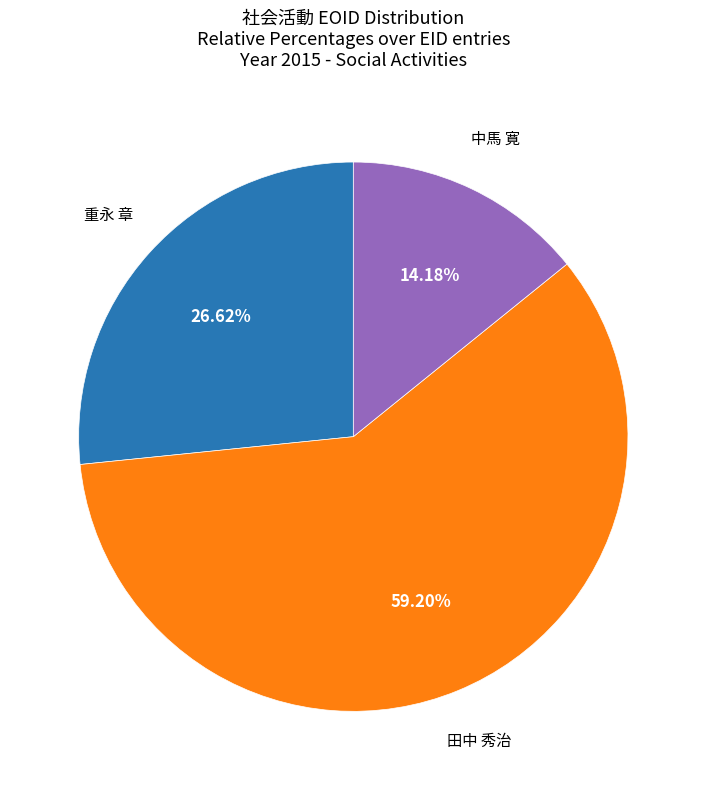

Is there a majority slice in this chart?

Yes